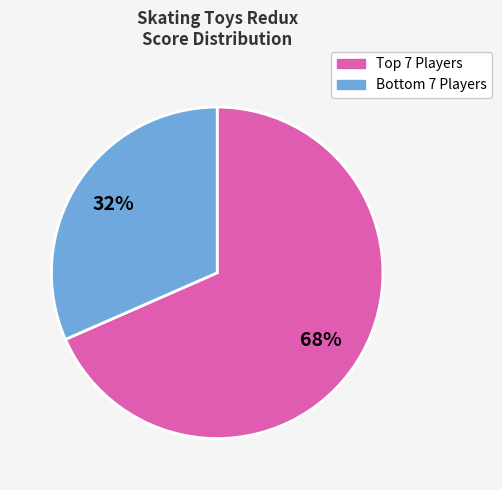

Does any single category account for the majority?

Yes